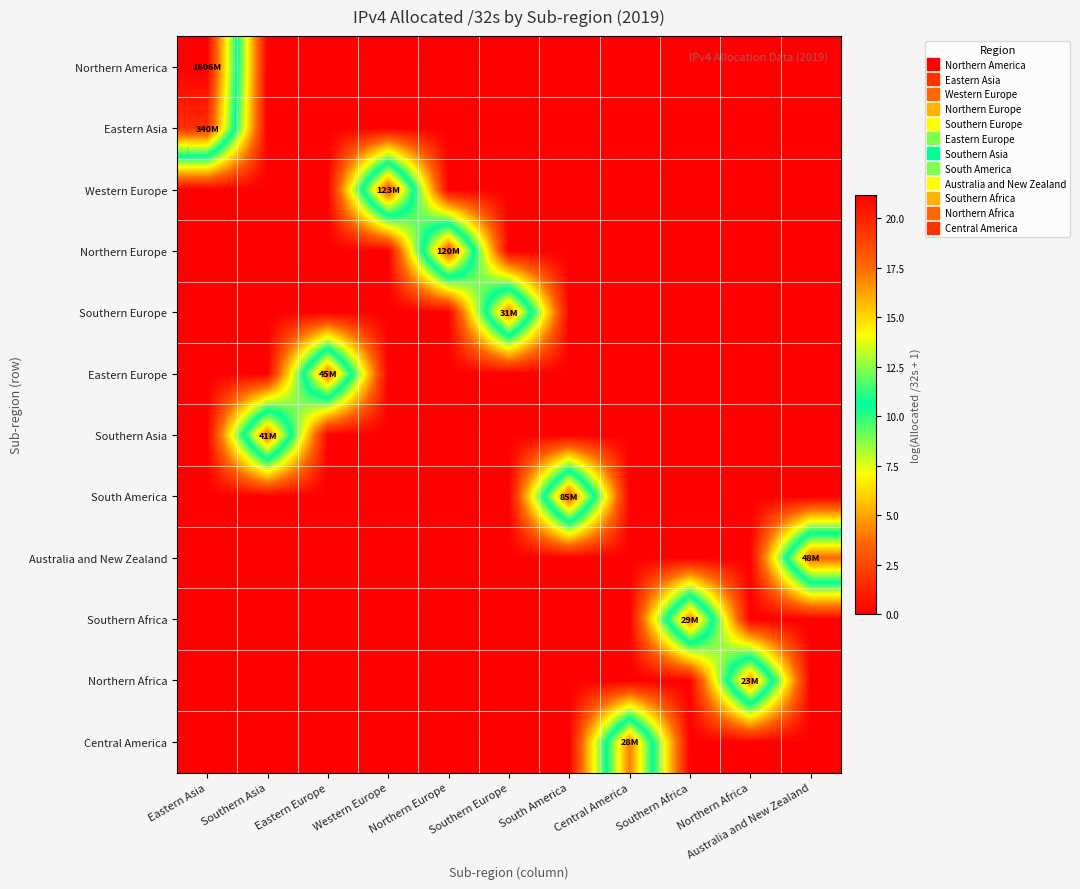

What is the total value across all series at Eastern Asia?

40.8